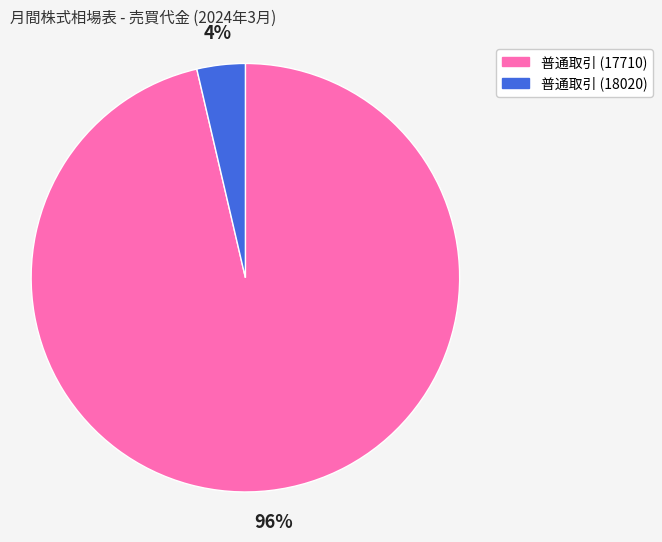

To the nearest percent, what percentage of the pie is 普通取引 (18020)?

4%